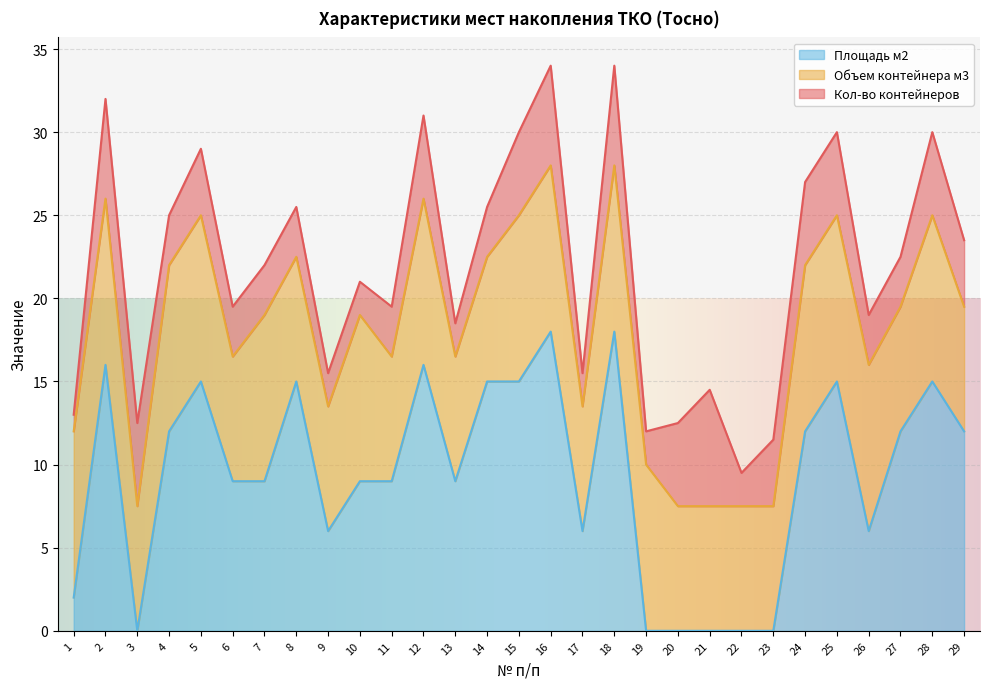

The value of Площадь м2 at 29 is 5.2. True or false?

False